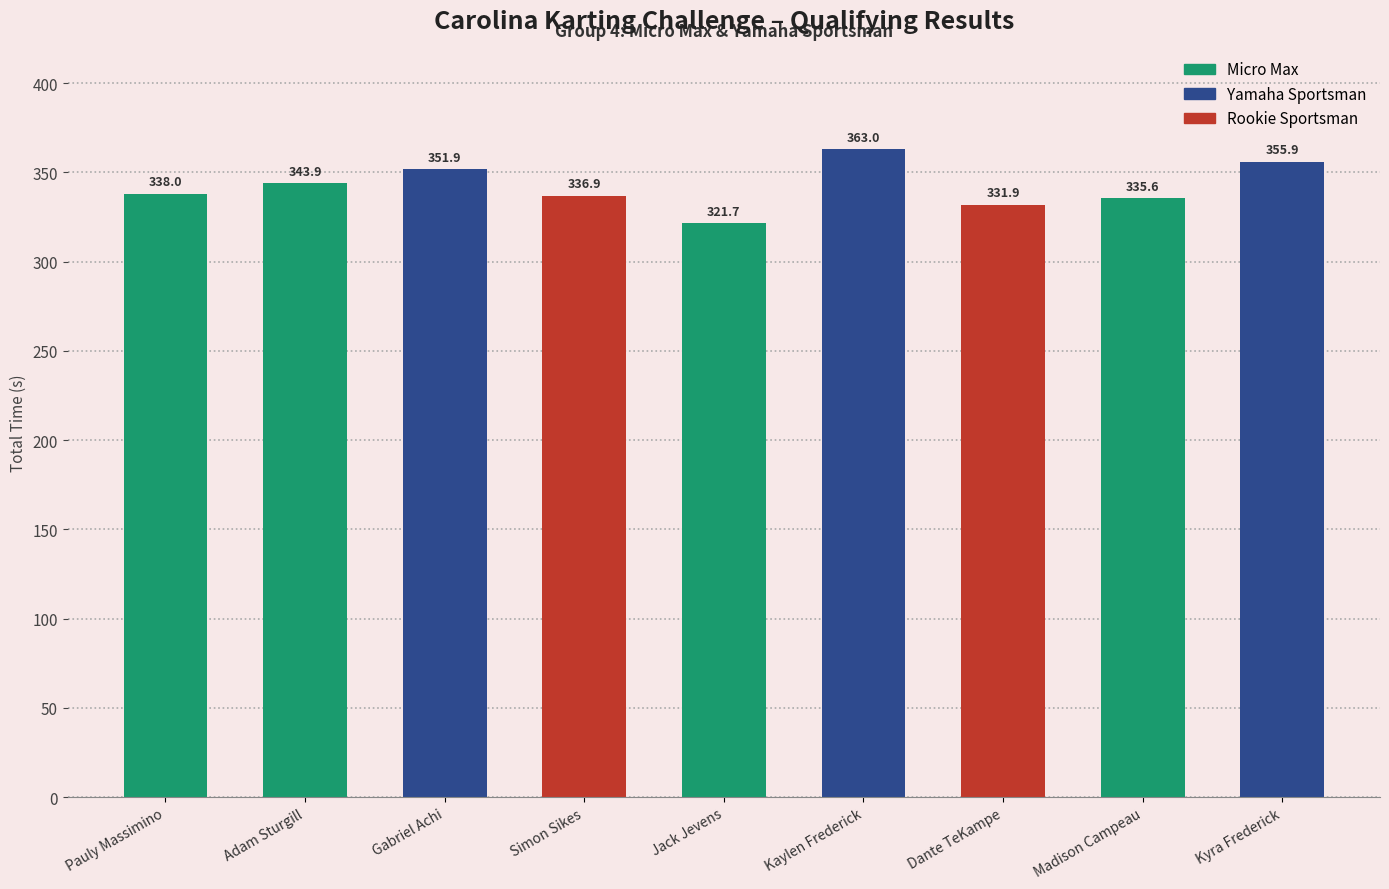

Reading right to left, what are all the values shown in this chart?

355.9	335.6	331.9	363.0	321.7	336.9	351.9	343.9	338.0